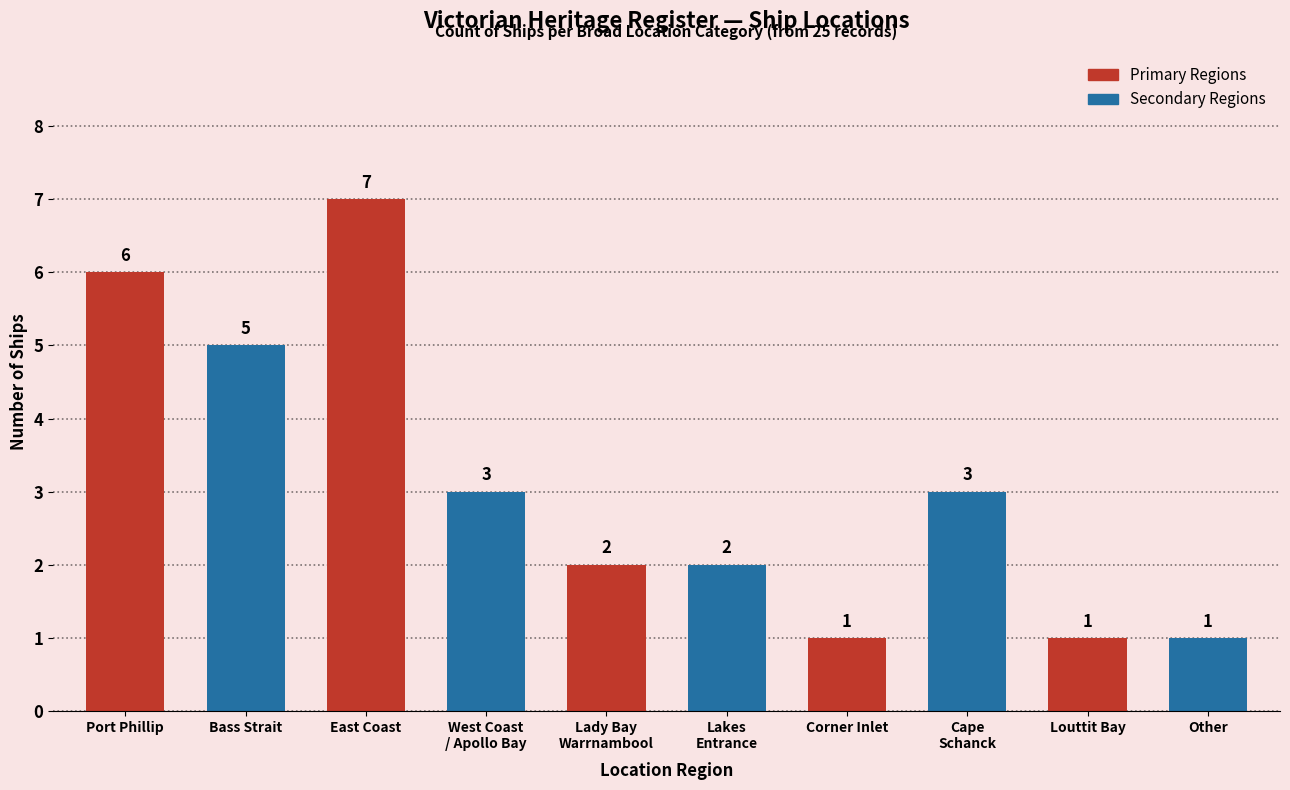

Reading left to right, extract all data points from this chart.

6	5	7	3	2	2	1	3	1	1